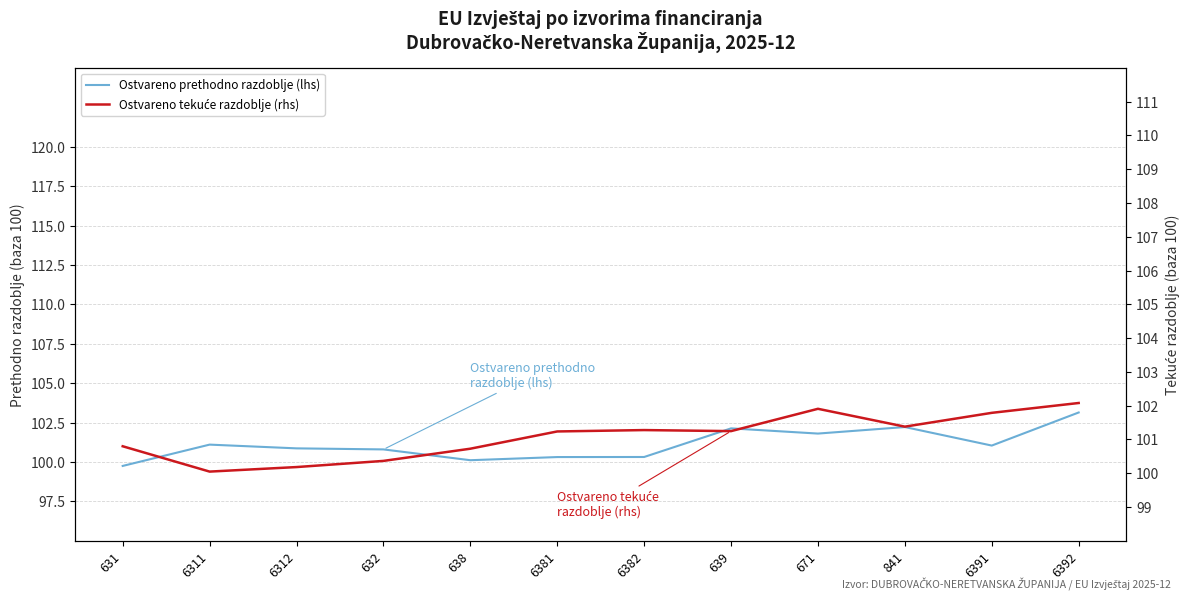

What is the minimum value for Ostvareno tekuće razdoblje (rhs)?

100.0